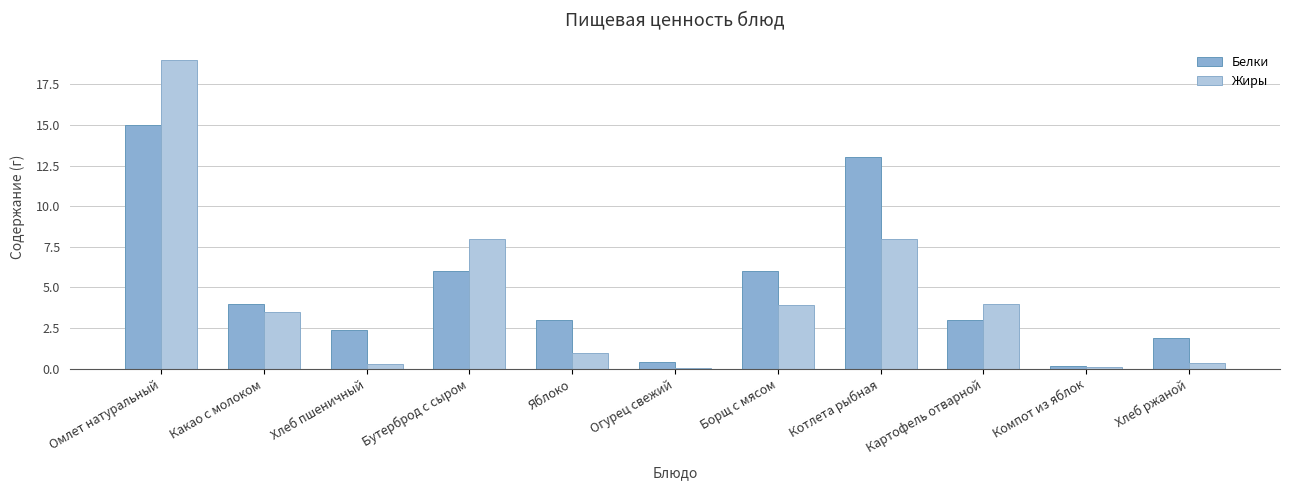

Reading left to right, what are all the values shown in this chart?

Белки: Омлет натуральный=15.0	Какао с молоком=4.0	Хлеб пшеничный=2.4	Бутерброд с сыром=6.0	Яблоко=3.0	Огурец свежий=0.4	Борщ с мясом=6.0	Котлета рыбная=13.0	Картофель отварной=3.0	Компот из яблок=0.2	Хлеб ржаной=1.9
Жиры: Омлет натуральный=19.0	Какао с молоком=3.5	Хлеб пшеничный=0.3	Бутерброд с сыром=8.0	Яблоко=1.0	Огурец свежий=0.1	Борщ с мясом=3.9	Котлета рыбная=8.0	Картофель отварной=4.0	Компот из яблок=0.1	Хлеб ржаной=0.3